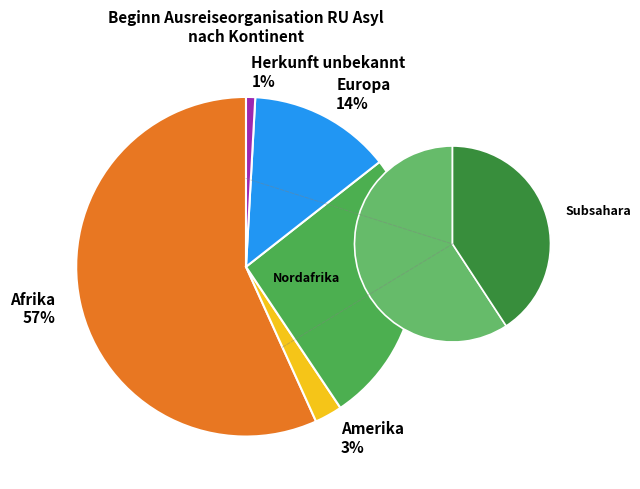

How many slices are in this pie chart?

5